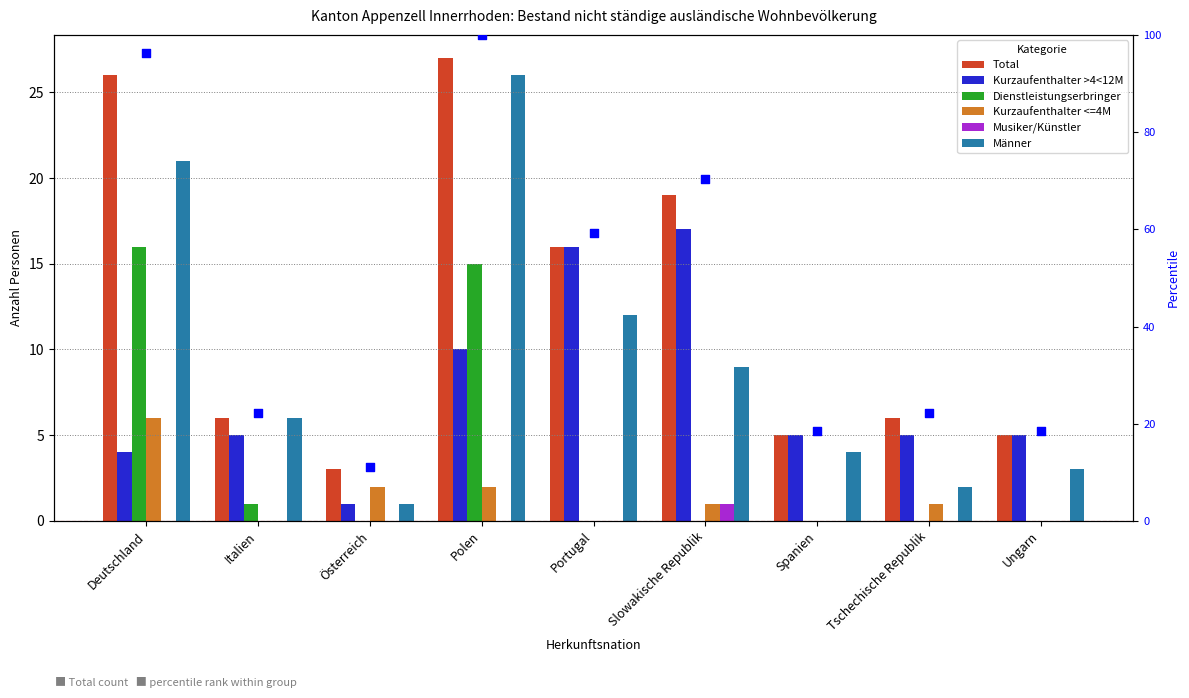

Which series has the largest total across all categories?

Total